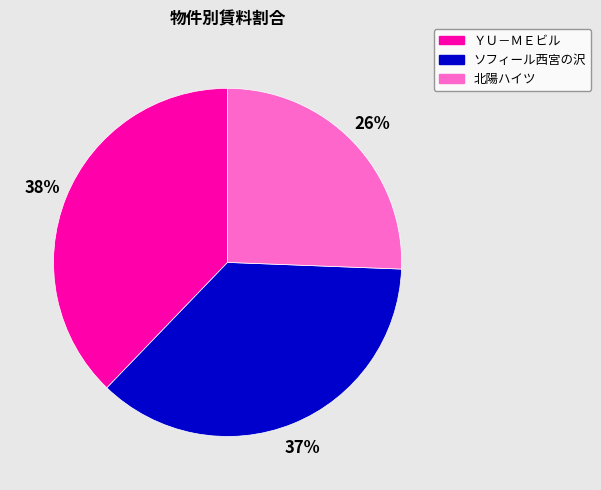

Does any single category account for the majority?

No